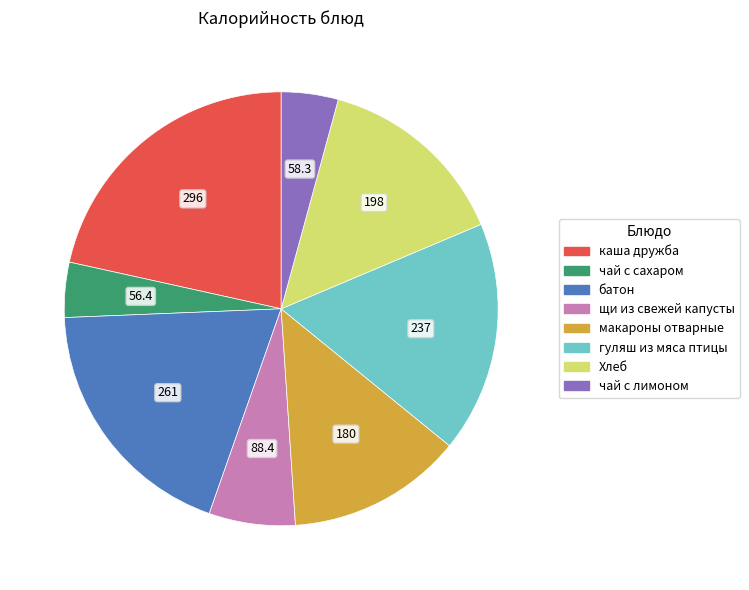

What is the ratio of the value at Хлеб to the value at гуляш из мяса птицы?

0.8